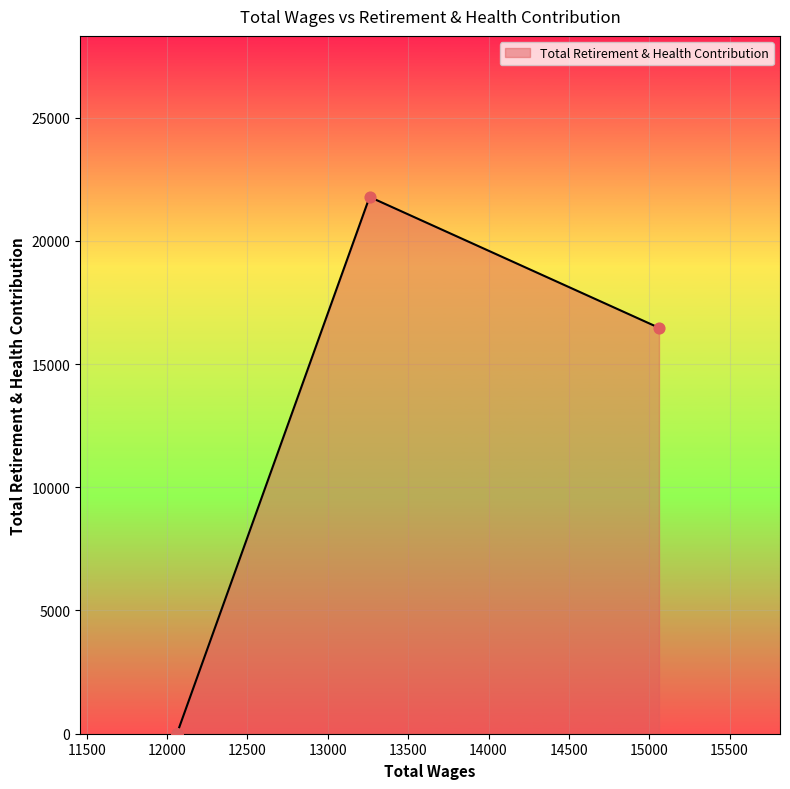

Approximately how many times larger is the value at 15061.0 compared to 13260.0?

0.8